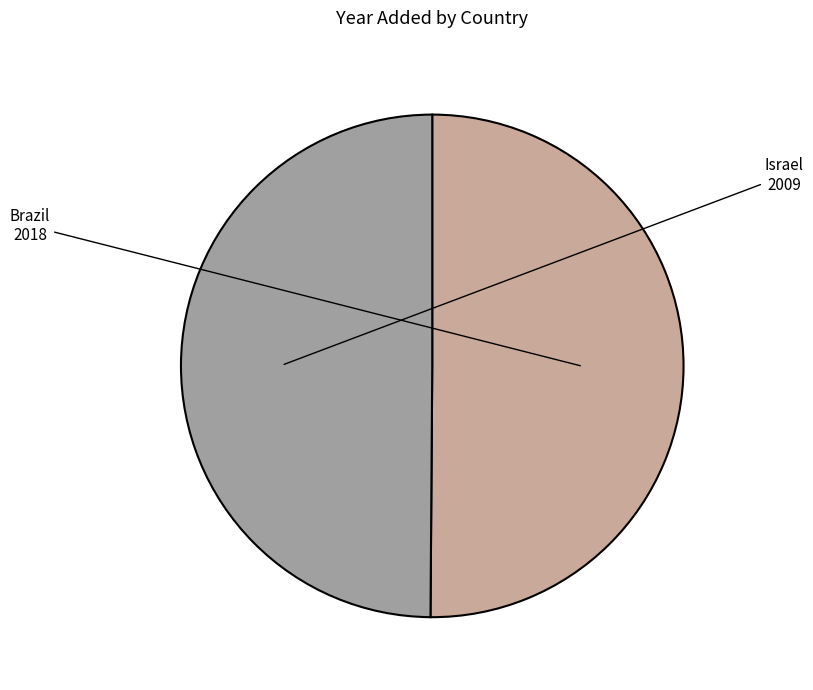

Which category has the biggest portion of the pie?

Brazil